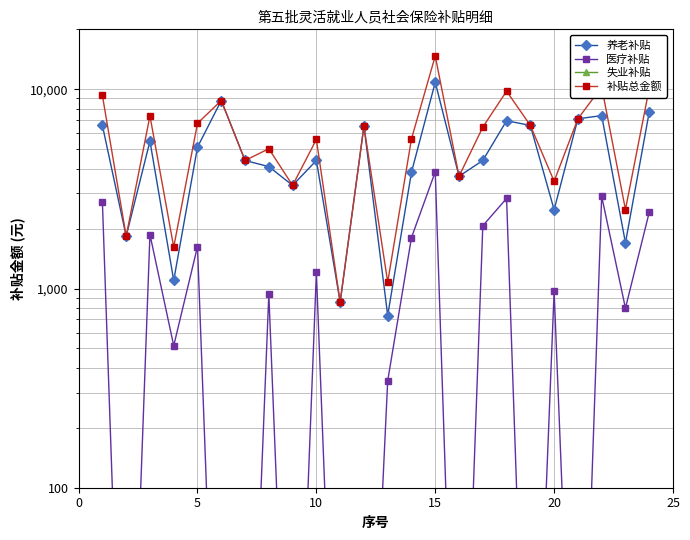

What are all the series names shown in the legend?

养老补贴, 医疗补贴, 失业补贴, 补贴总金额